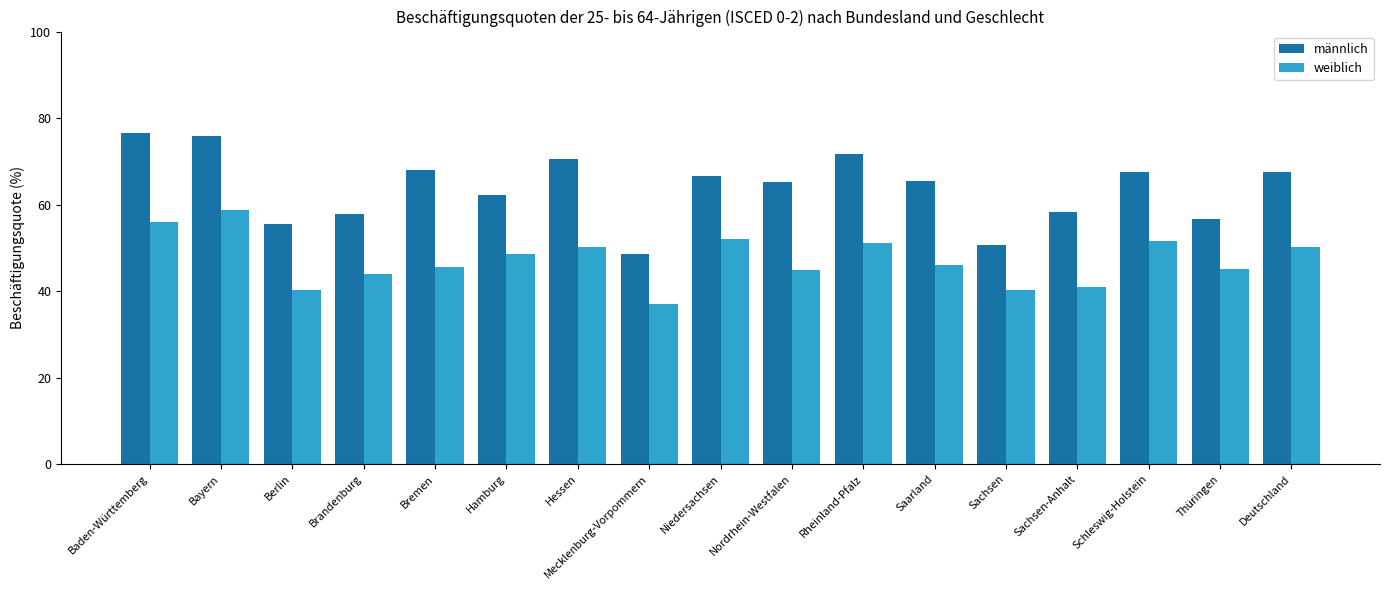

What are all the series names shown in the legend?

männlich, weiblich